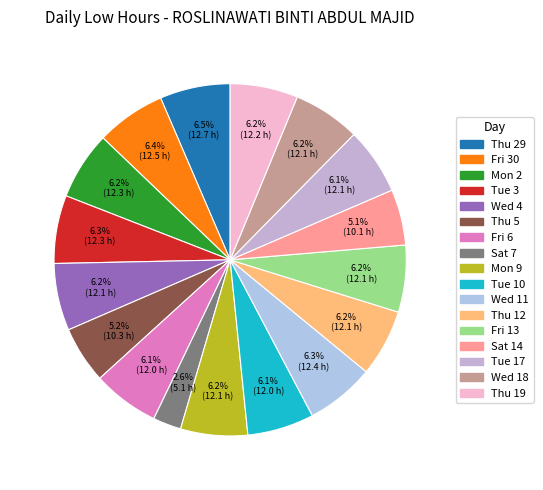

The Wed 4 slice represents 12% of the pie. True or false?

False